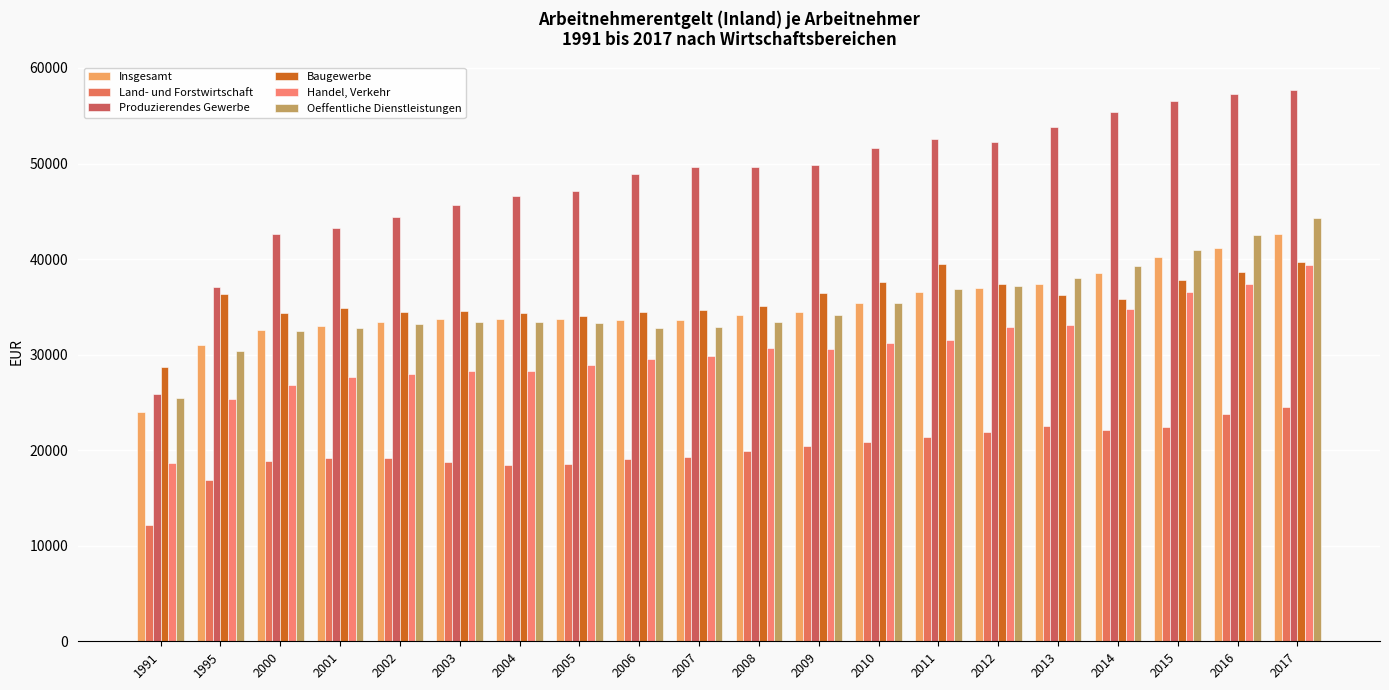

What is the spread (max minus min) of values at 2009?

29455